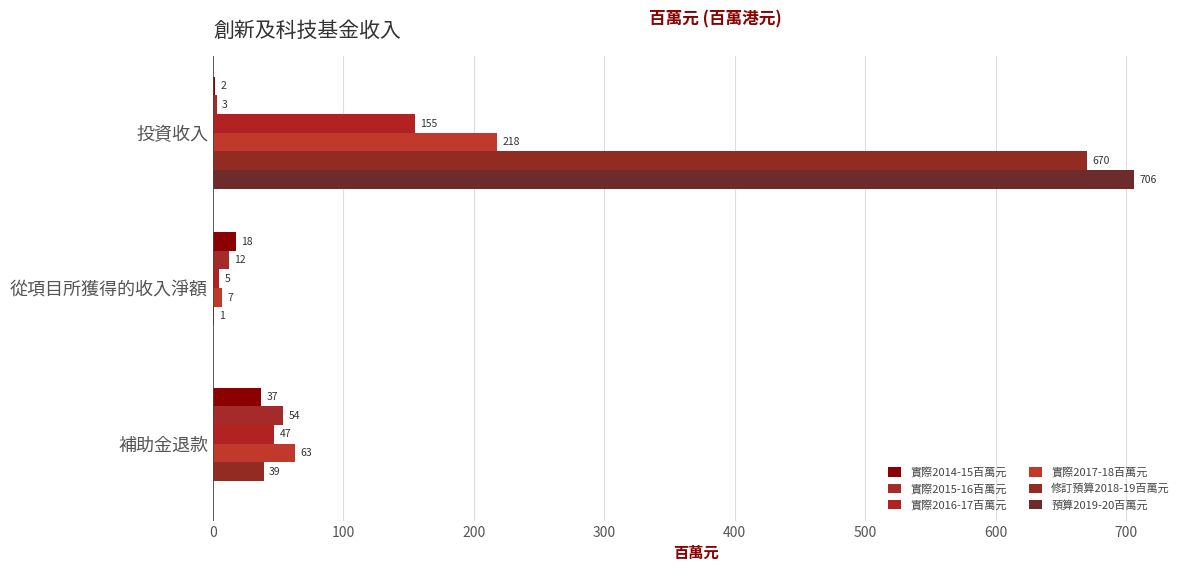

Count the number of data series in this chart.

6